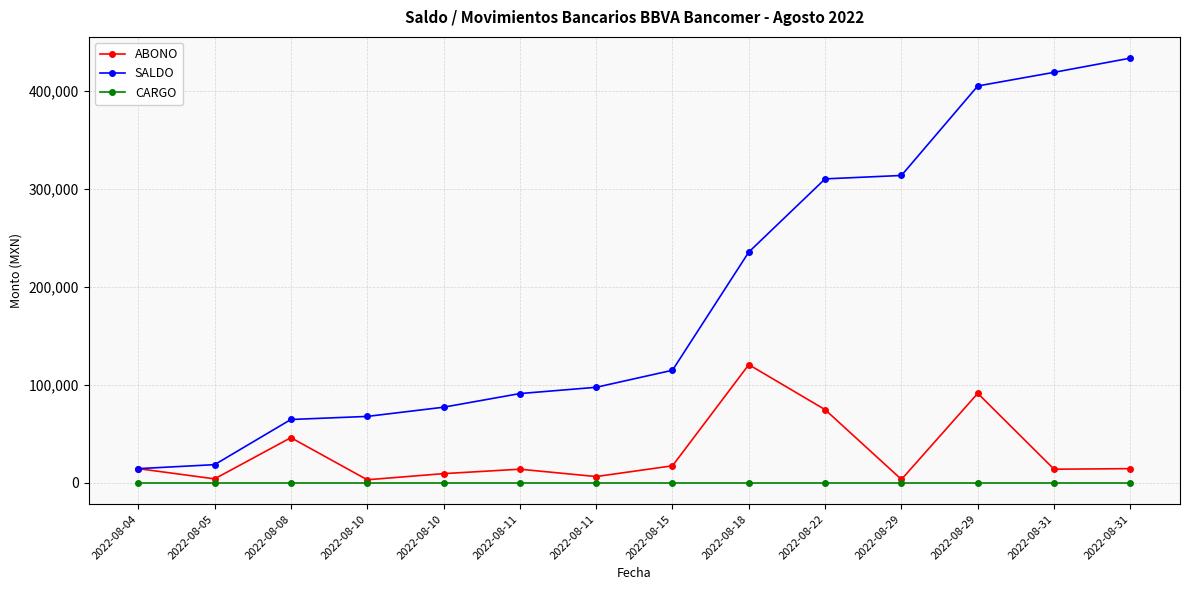

Does the chart display data point markers on the line(s)?

Yes